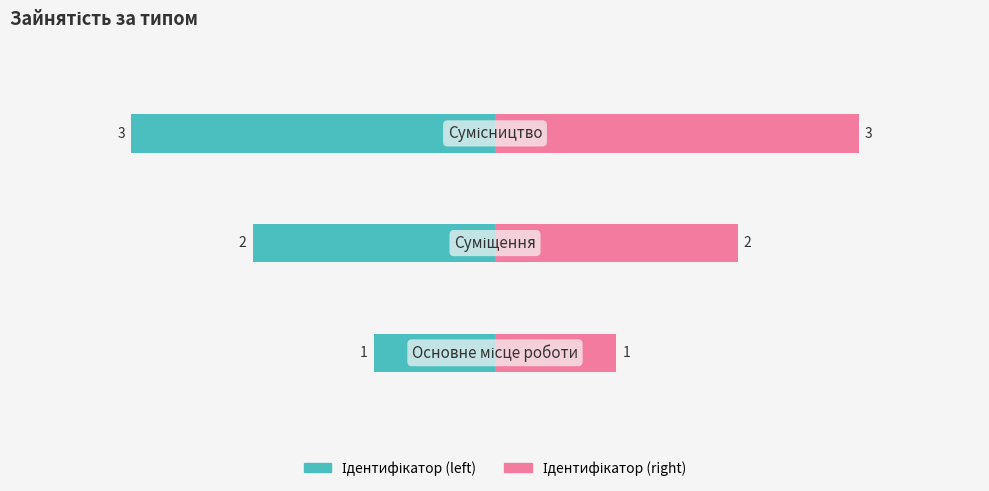

Which series has the largest total across all categories?

Ідентифікатор (right)